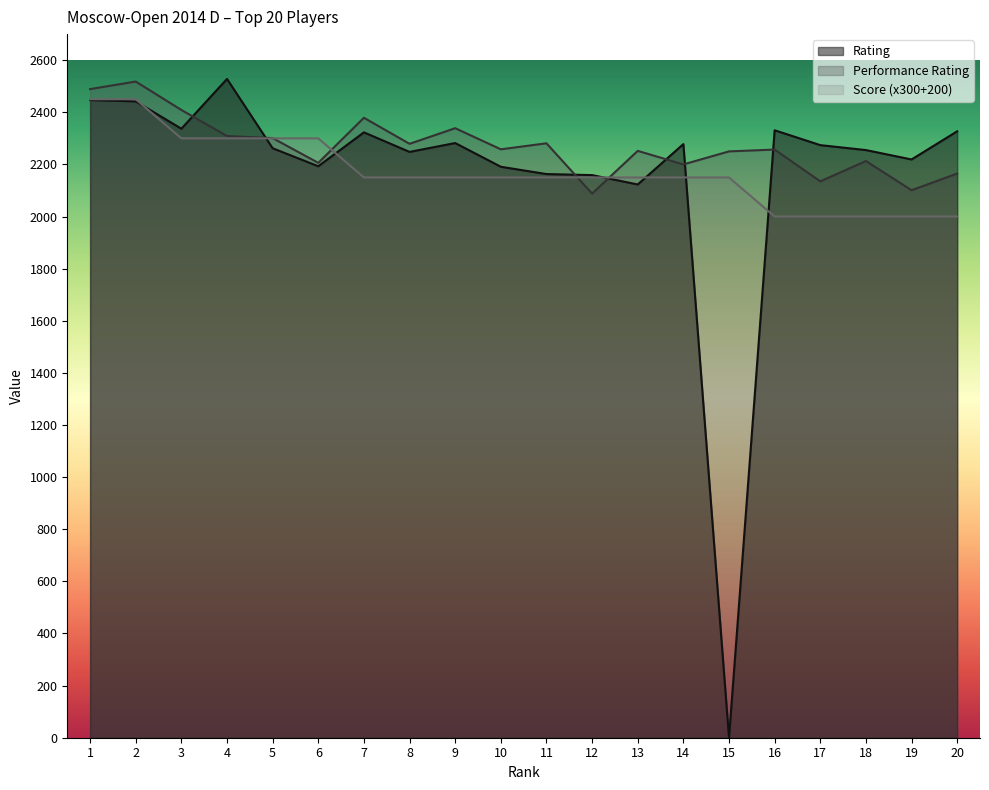

How many lines are shown in the chart?

3